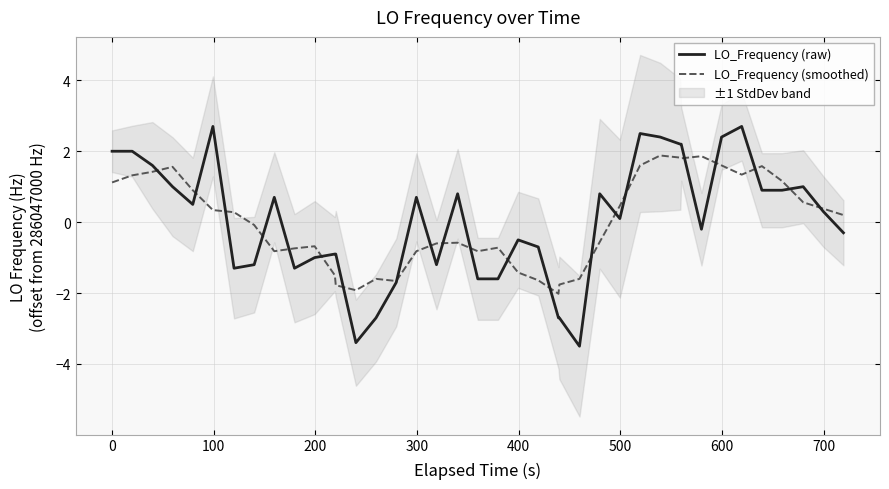

Which series has the largest total across all categories?

LO_Frequency (raw)